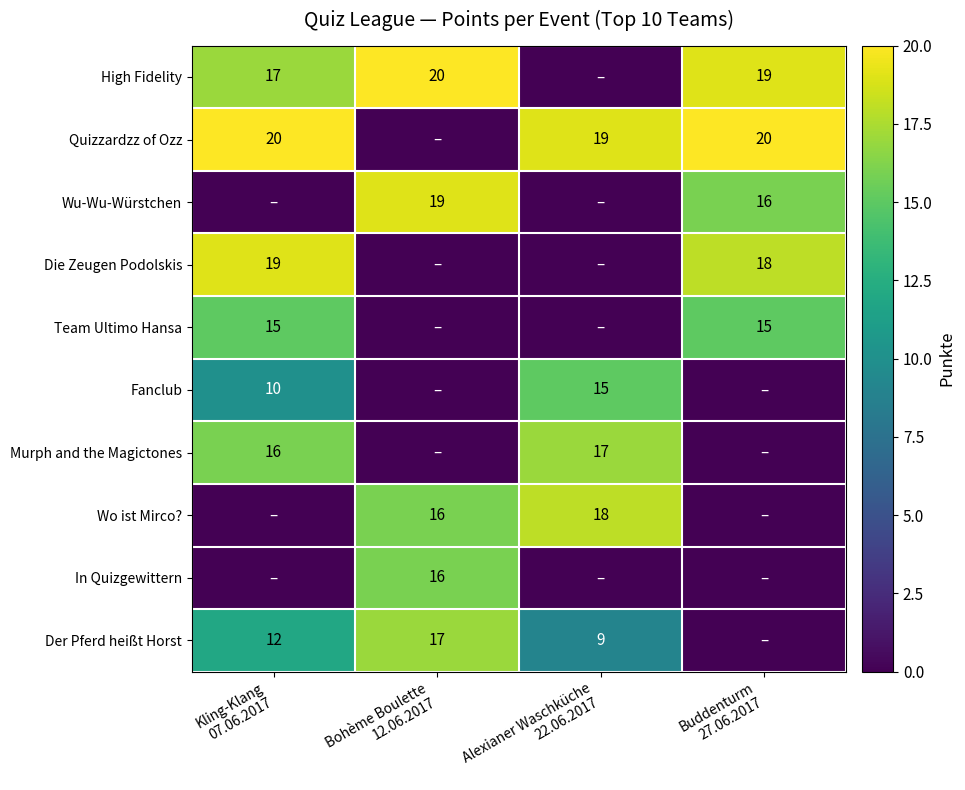

Which series has the largest total across all categories?

Quizzardzz of Ozz